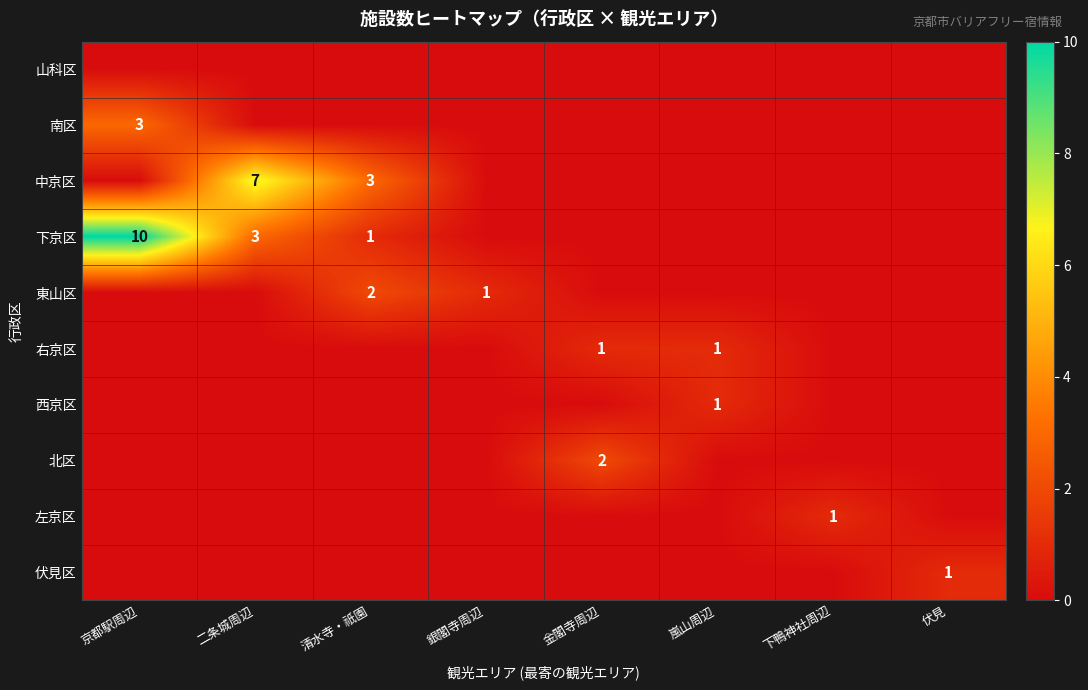

Is it true that 北区 equals 2 at 金閣寺周辺?

True